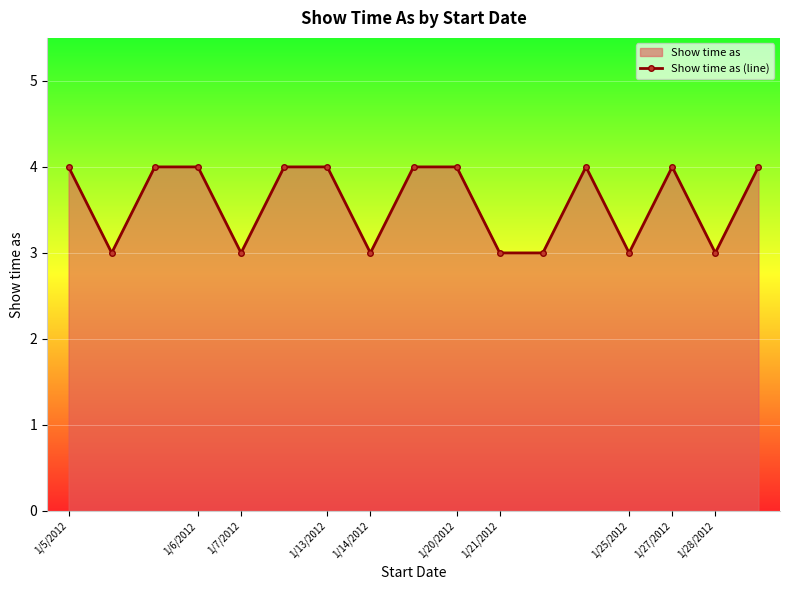

Reading left to right, list all the values displayed in this chart.

4	3	4	4	3	4	4	3	4	4	3	3	4	3	4	3	4